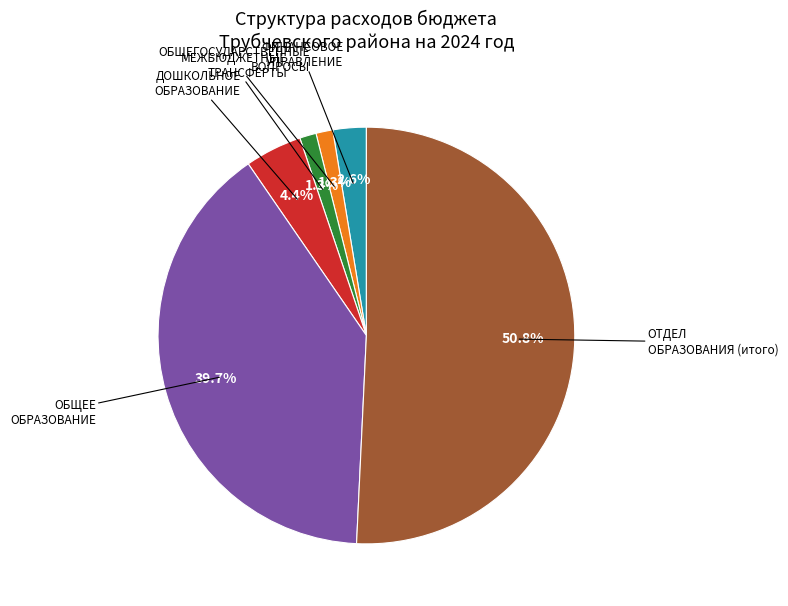

How many slices are in this pie chart?

6